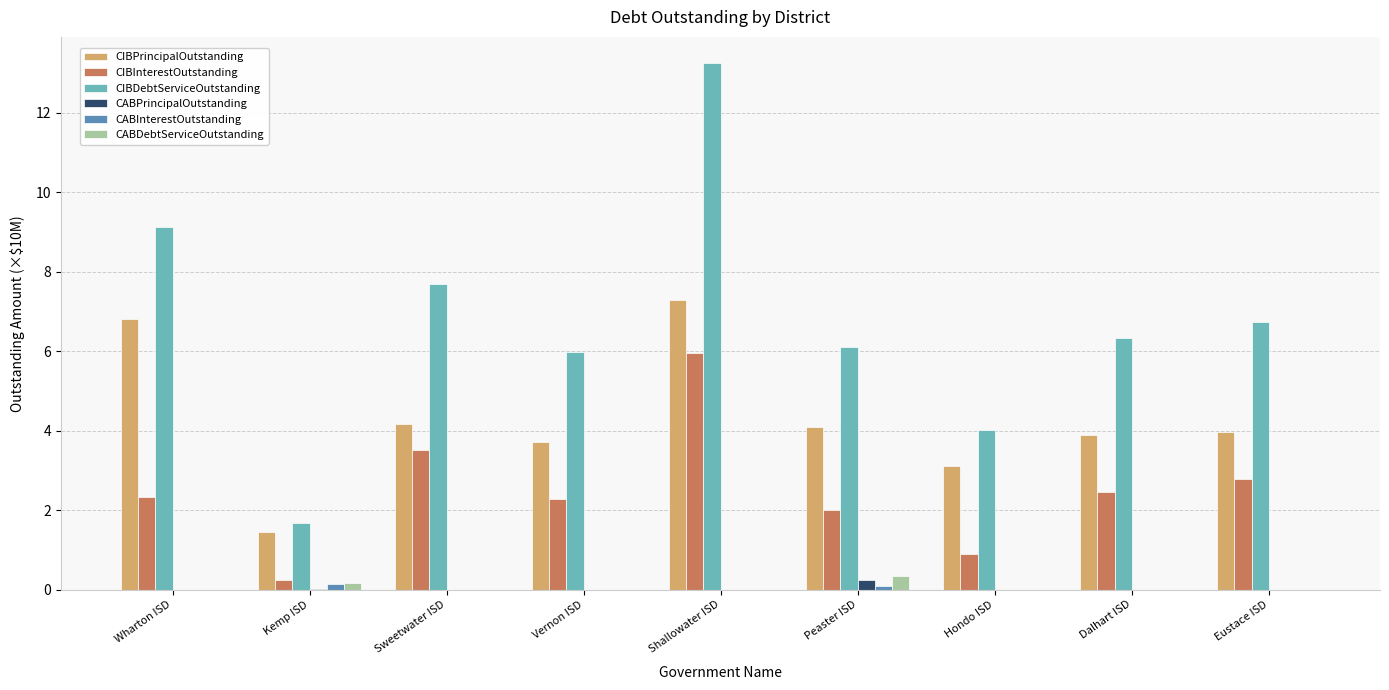

Which series has the largest total across all categories?

CIBDebtServiceOutstanding